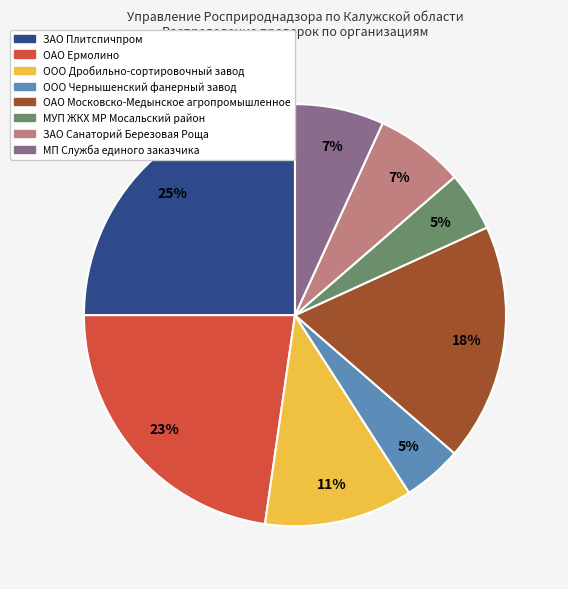

To the nearest percent, what portion does ЗАО Санаторий Березовая Роща represent?

7%